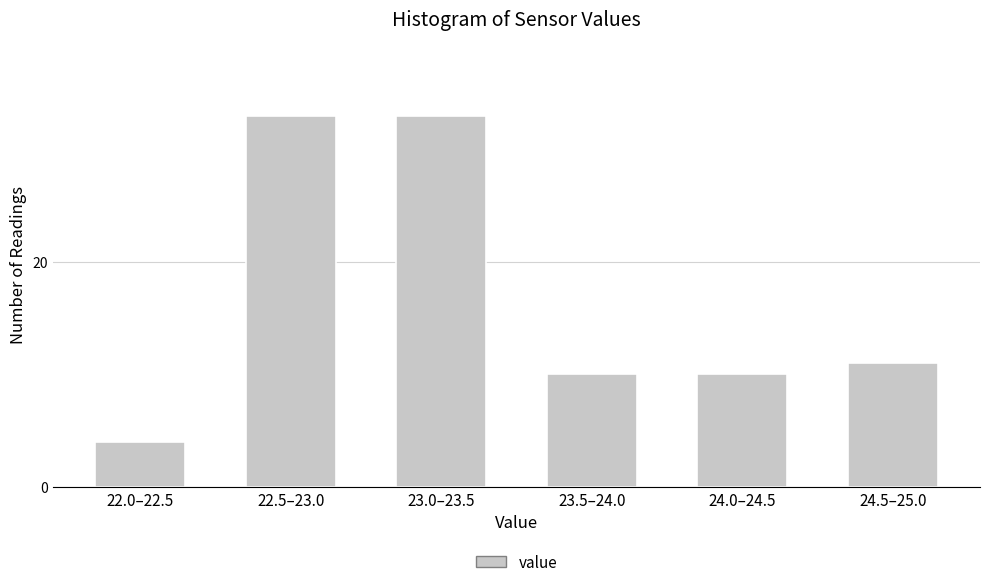

Reading right to left, extract all data points from this chart.

11	10	10	33	33	4